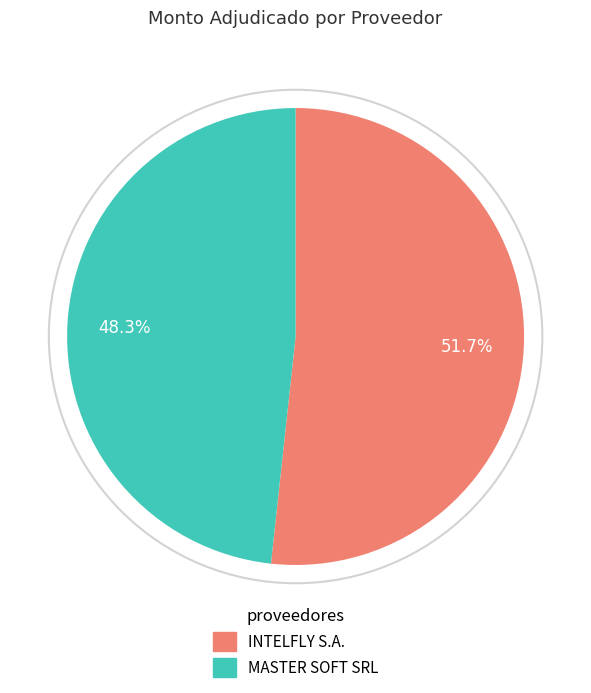

How many slices are in this pie chart?

2